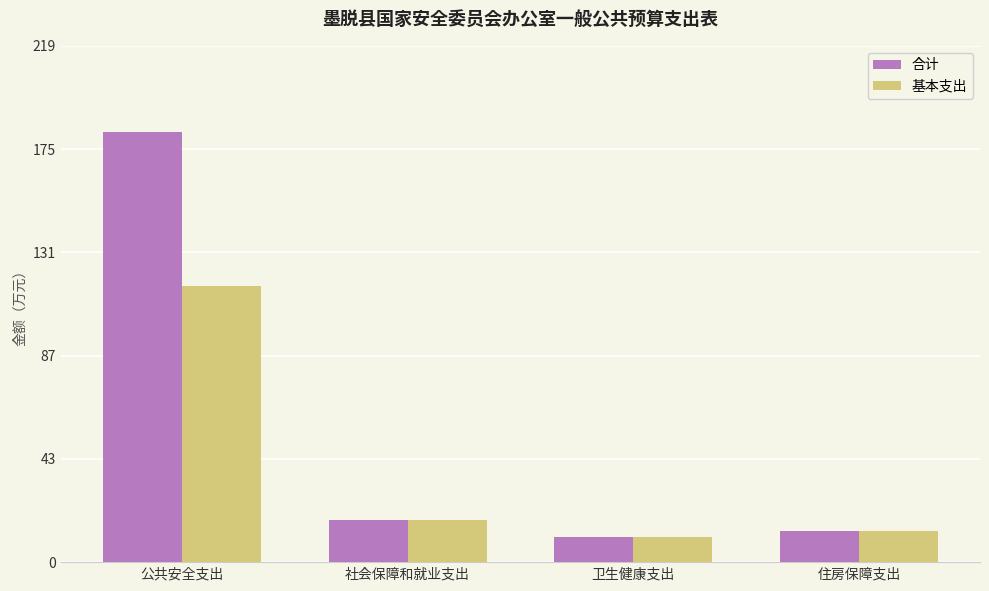

At which category does the chart reach its minimum across all series?

卫生健康支出